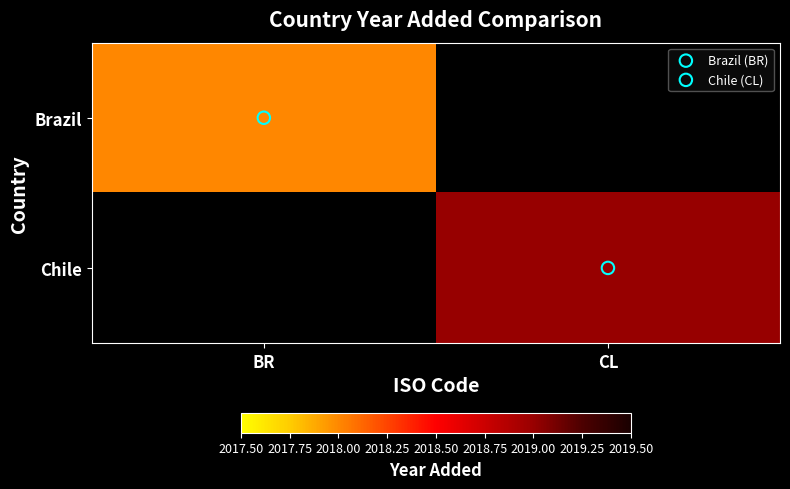

Is it true that Brazil equals 2018.0 at BR?

True